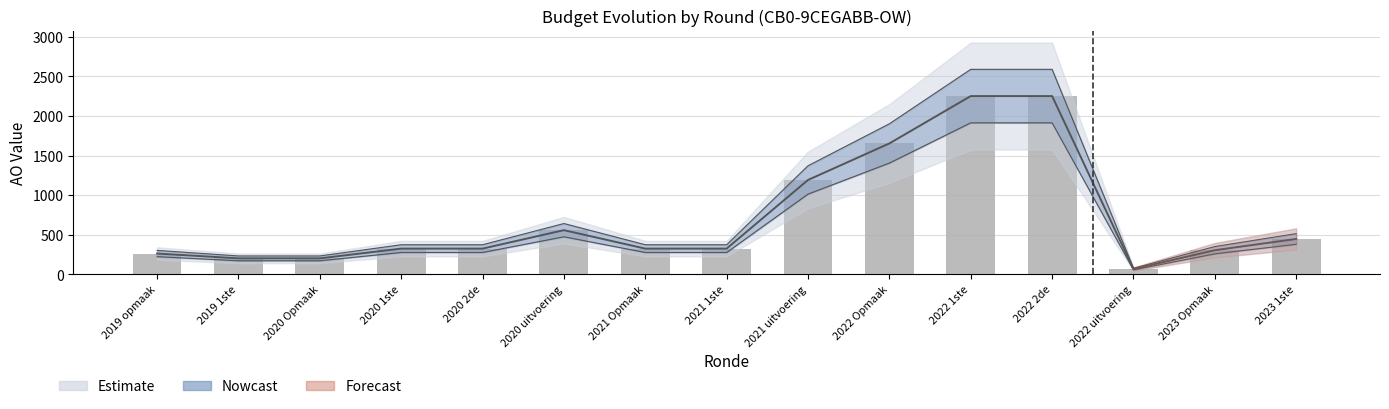

Reading left to right, extract all data points from this chart.

2019 opmaak=264	2019 1ste=203	2020 Opmaak=203	2020 1ste=326	2020 2de=326	2020 uitvoering=559	2021 Opmaak=326	2021 1ste=326	2021 uitvoering=1193	2022 Opmaak=1654	2022 1ste=2252	2022 2de=2252	2022 uitvoering=68	2023 Opmaak=306	2023 1ste=448